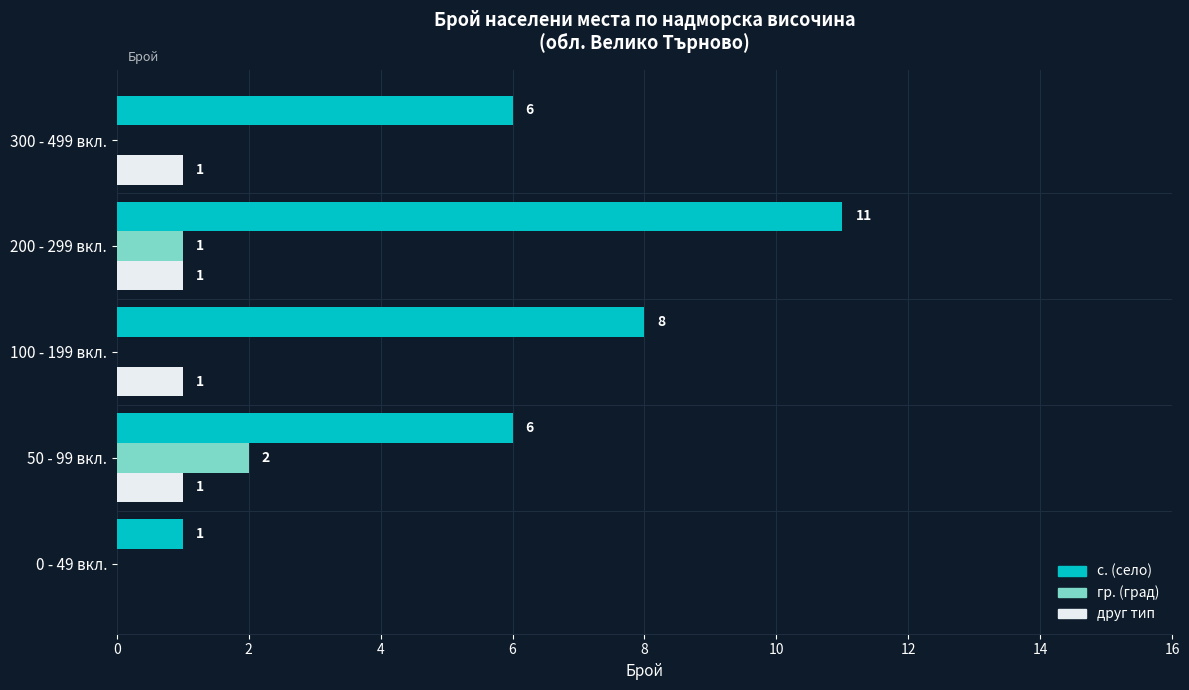

Is the value of с. (село) at 300 - 499 вкл. greater than the value of друг тип at 100 - 199 вкл.?

Yes